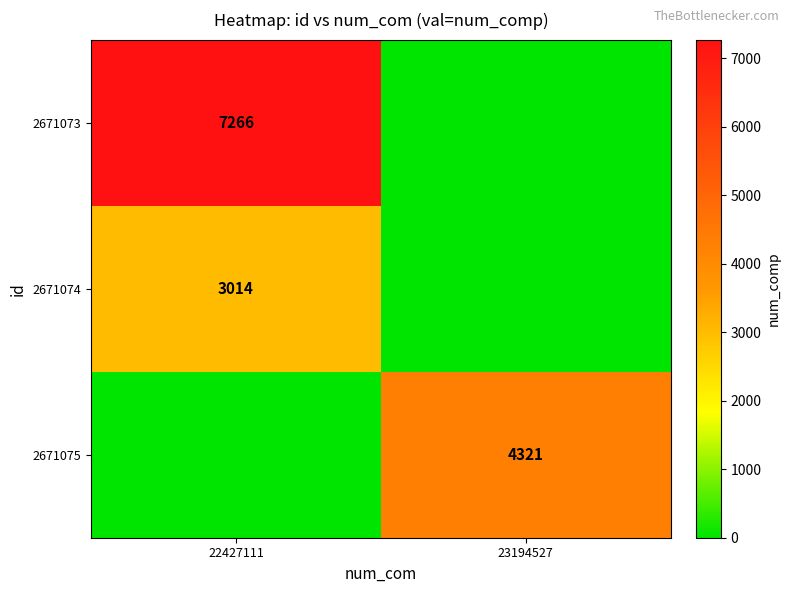

Is it true that 2671075 equals 4321 at 23194527?

True